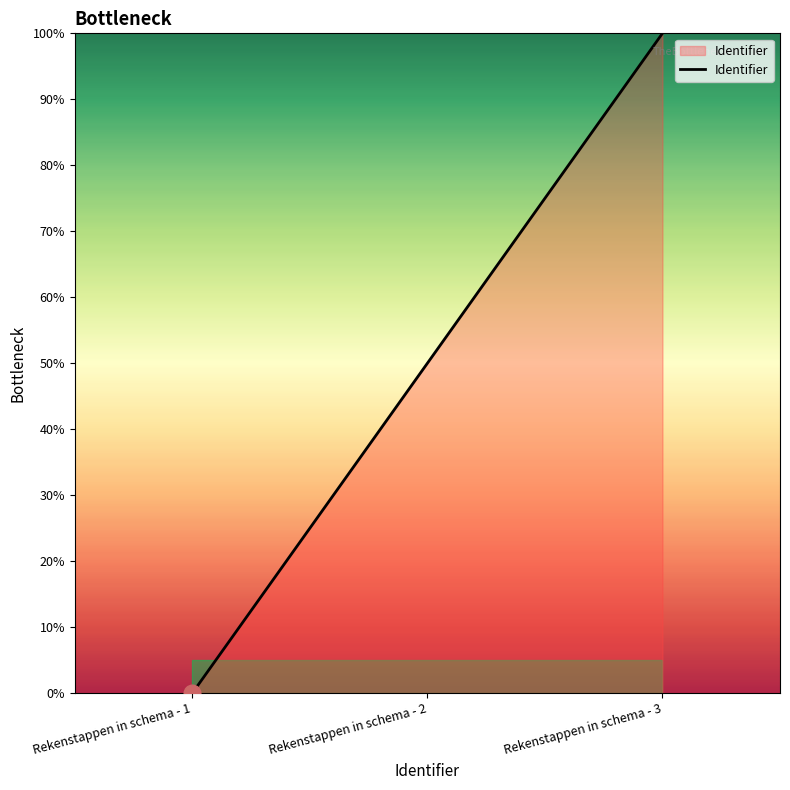

Rank the categories by value from lowest to highest.

Rekenstappen in schema - 1, Rekenstappen in schema - 2, Rekenstappen in schema - 3